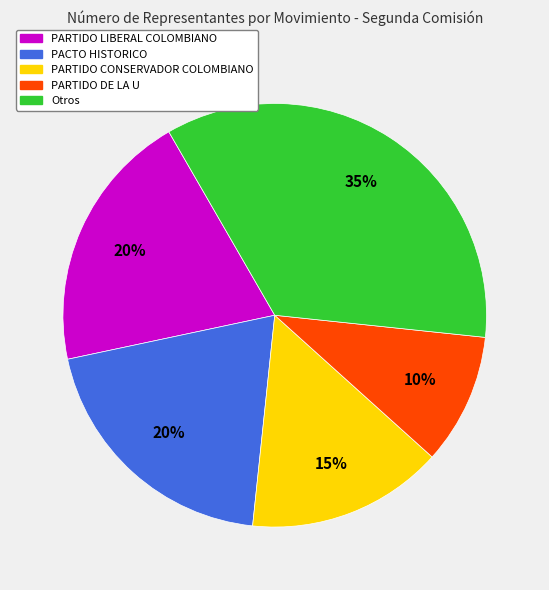

Is there a majority slice in this chart?

No